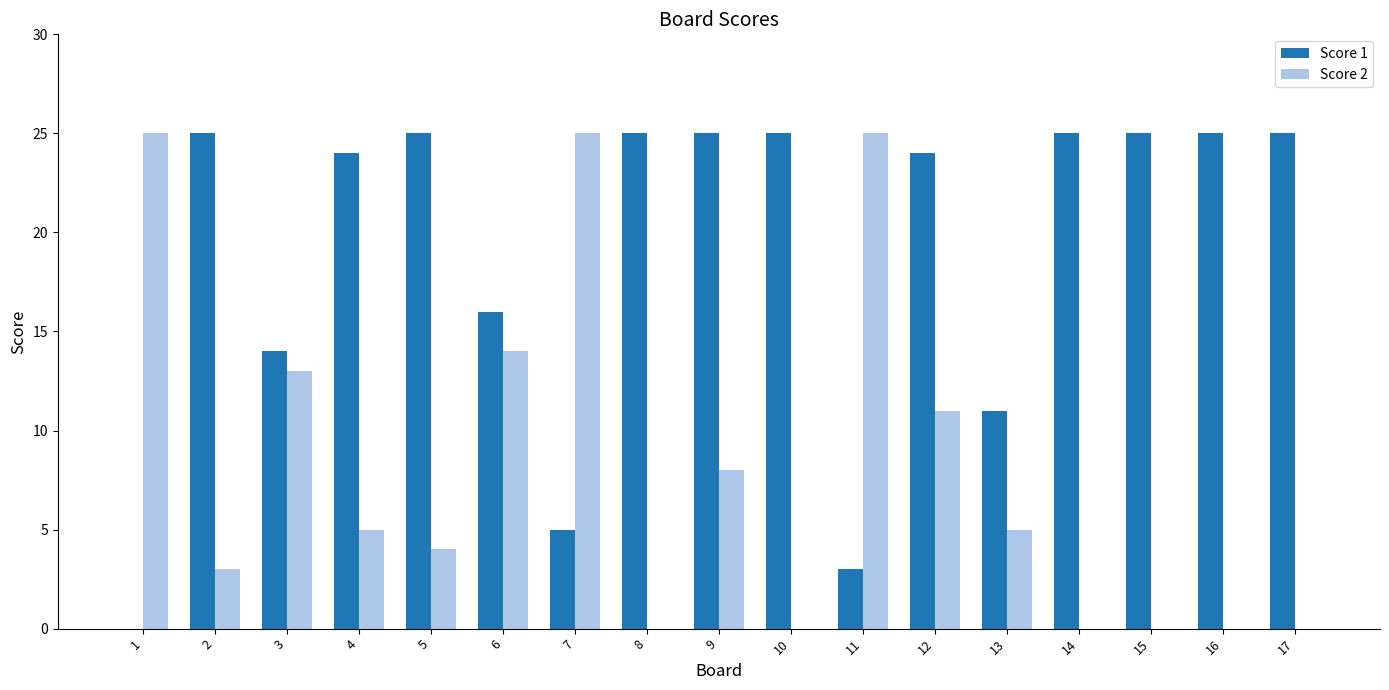

Reading right to left, extract all data points from this chart.

Score 1: 17=25	16=25	15=25	14=25	13=11	12=24	11=3	10=25	9=25	8=25	7=5	6=16	5=25	4=24	3=14	2=25	1=0
Score 2: 17=0	16=0	15=0	14=0	13=5	12=11	11=25	10=0	9=8	8=0	7=25	6=14	5=4	4=5	3=13	2=3	1=25